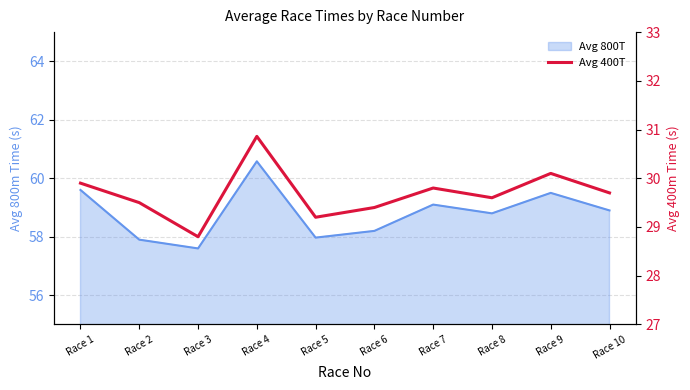

Count the number of categories in the chart.

10